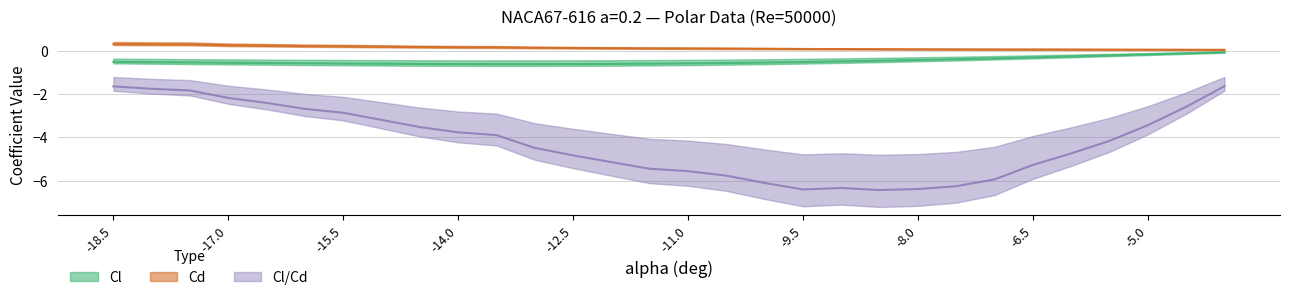

Reading right to left, what are all the values shown in this chart?

Cl: -0.1	-0.1	-0.2	-0.2	-0.3	-0.3	-0.4	-0.4	-0.4	-0.5	-0.5	-0.5	-0.5	-0.6	-0.6	-0.6	-0.6	-0.6	-0.6	-0.6	-0.6	-0.6	-0.6	-0.6	-0.6	-0.6	-0.6	-0.5	-0.5	-0.5
Cd: 0.0	0.0	0.0	0.1	0.1	0.1	0.1	0.1	0.1	0.1	0.1	0.1	0.1	0.1	0.1	0.1	0.1	0.1	0.1	0.2	0.2	0.2	0.2	0.2	0.2	0.2	0.3	0.3	0.3	0.3
Cl/Cd: -1.6	-2.6	-3.4	-4.2	-4.7	-5.3	-5.9	-6.3	-6.4	-6.4	-6.3	-6.4	-6.1	-5.8	-5.6	-5.5	-5.1	-4.8	-4.5	-3.9	-3.8	-3.5	-3.2	-2.9	-2.7	-2.4	-2.2	-1.8	-1.8	-1.6